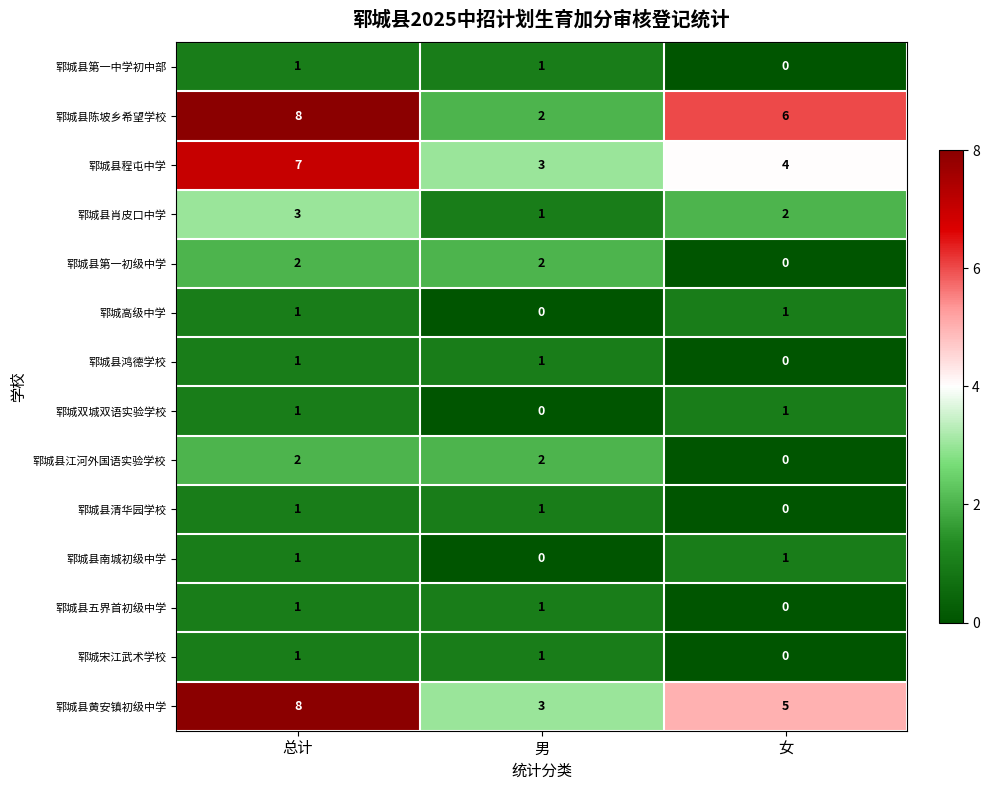

List the labels in order of 郓城县程屯中学 value, largest first.

总计, 女, 男